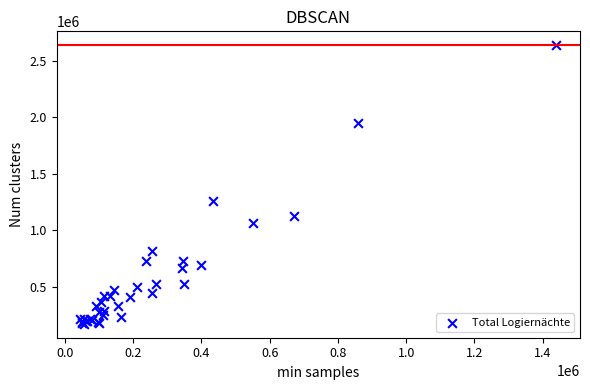

What Y value in the scatter plot is closest to 1405479?

1263798